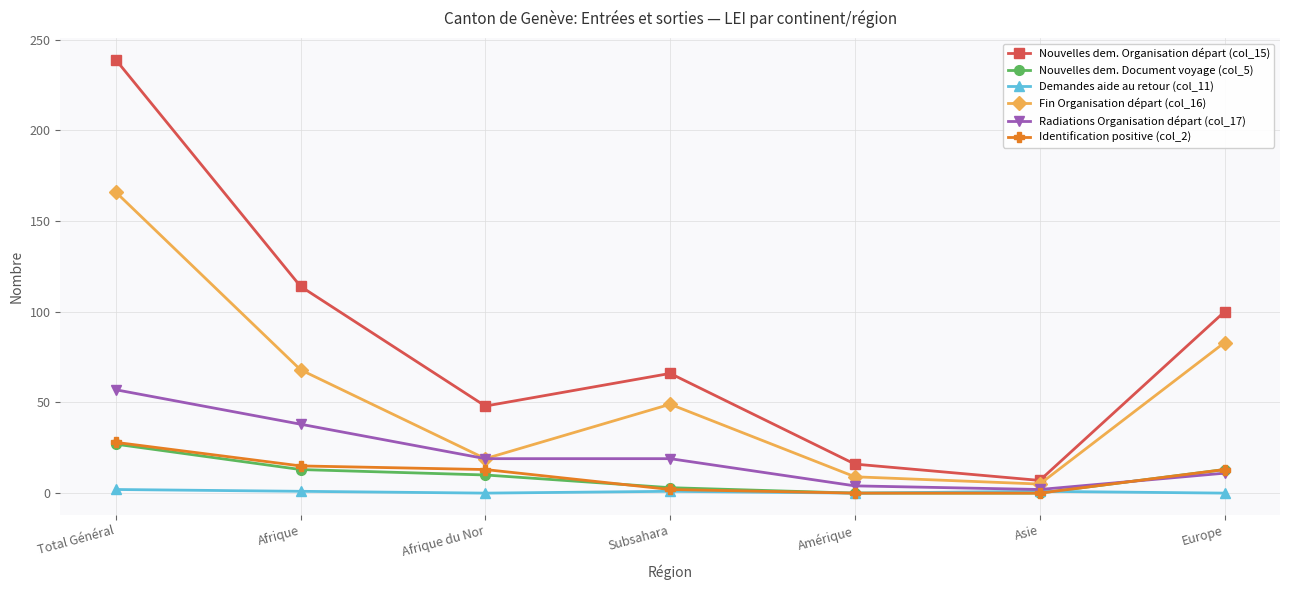

Is this an area chart (filled region under the line)?

No